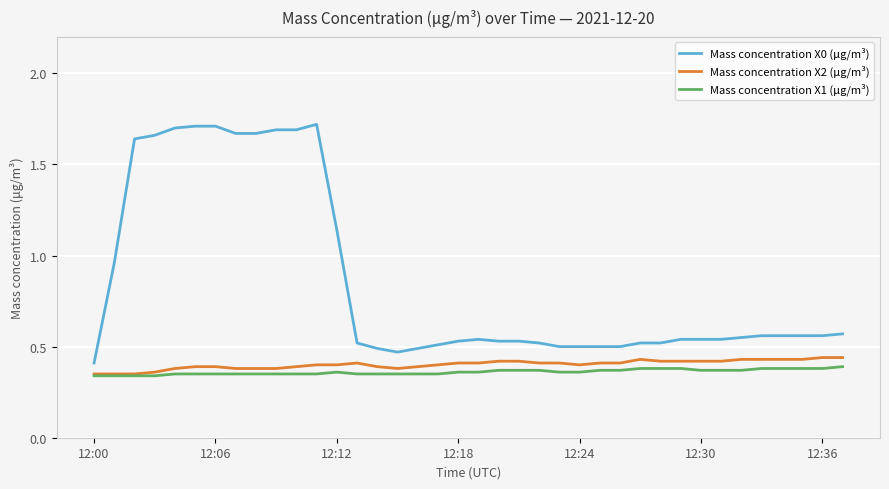

True or false: Mass concentration X0 (μg/m³) and Mass concentration X1 (μg/m³) cross at least once.

False